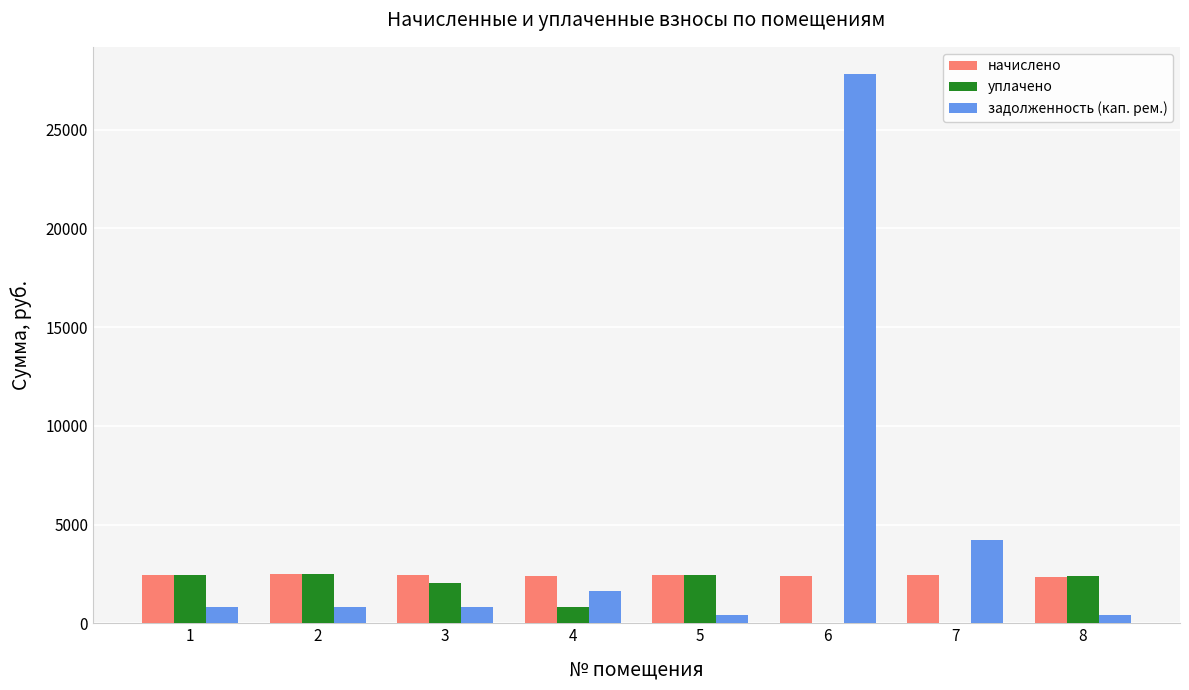

What is the highest value of the начислено series?

2500.7